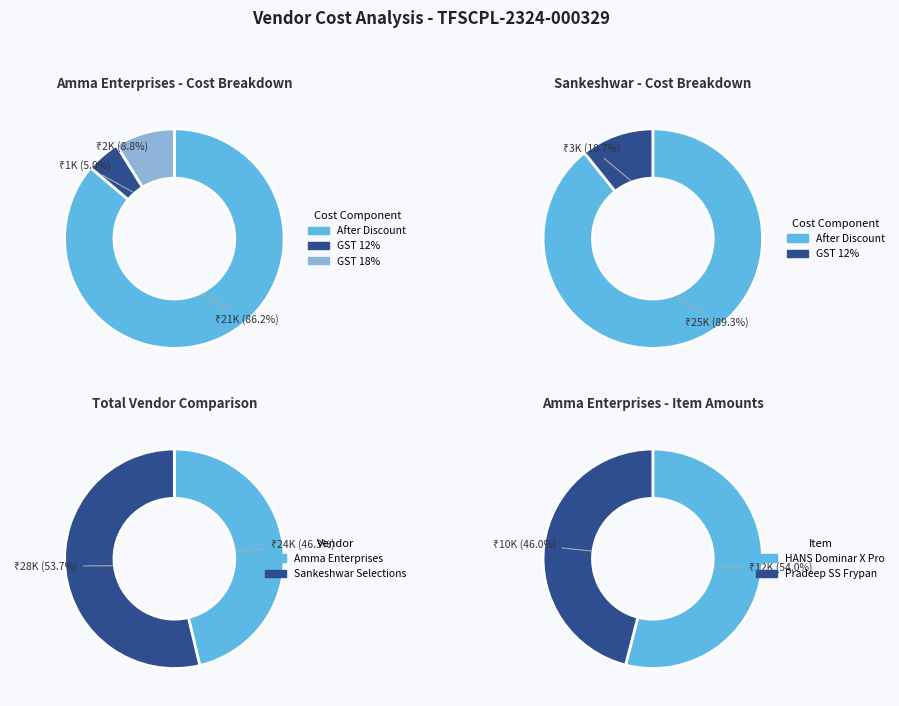

Which category has the biggest portion of the pie?

After Discount Total